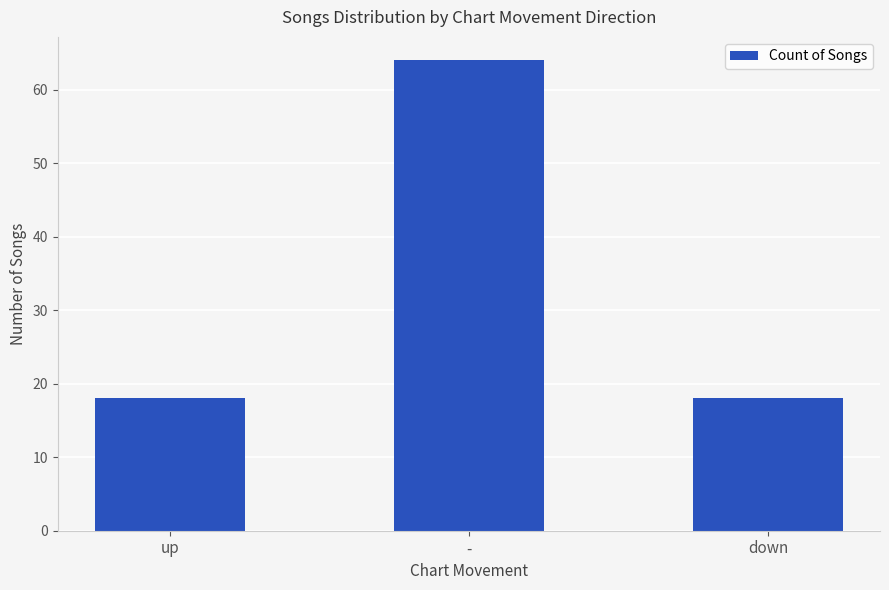

At which category does the chart reach its peak across all series?

-